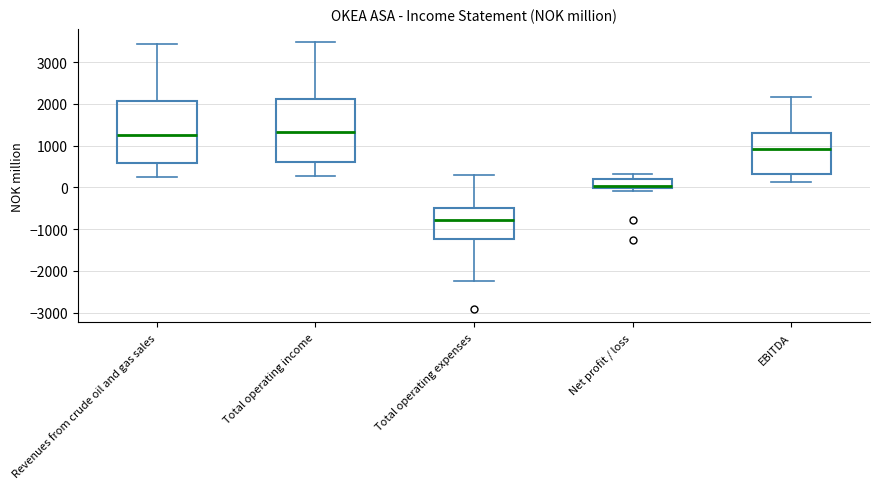

Reading left to right, transcribe this box plot: for each box, give where its median line is, the range the box spans, and where its two whiskers end, as read against the y-axis. The values are not printed on the chart, so give them approximately, as read against the axis.

Revenues from crude oil and gas sales: median 1300, box 600 to 2100, whiskers 300 to 3400
Total operating income: median 1300, box 600 to 2100, whiskers 300 to 3500
Total operating expenses: median -800, box -1200 to -500, whiskers -2300 to 300
Net profit / loss: median 0 (just above the box's lower edge), box 0 to 200, whiskers -100 to 300
EBITDA: median 900, box 300 to 1300, whiskers 100 to 2200